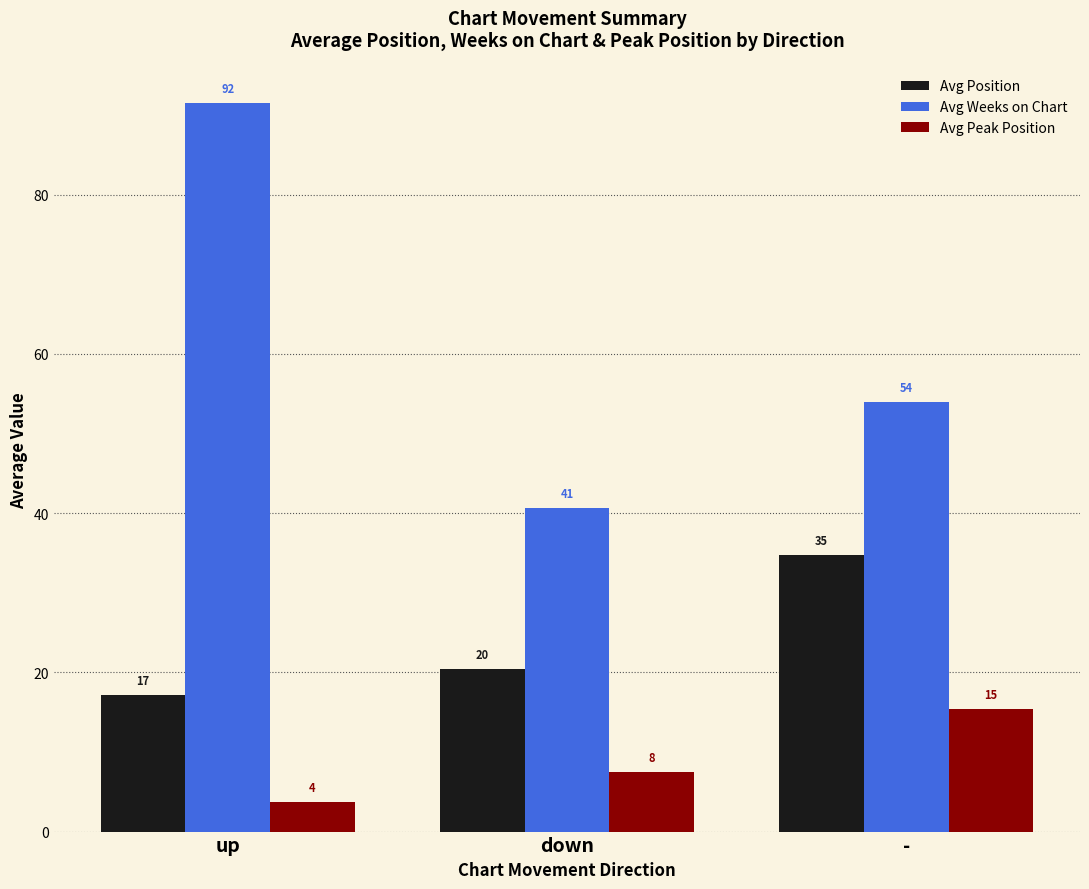

What are all the series names shown in the legend?

Avg Position, Avg Weeks on Chart, Avg Peak Position